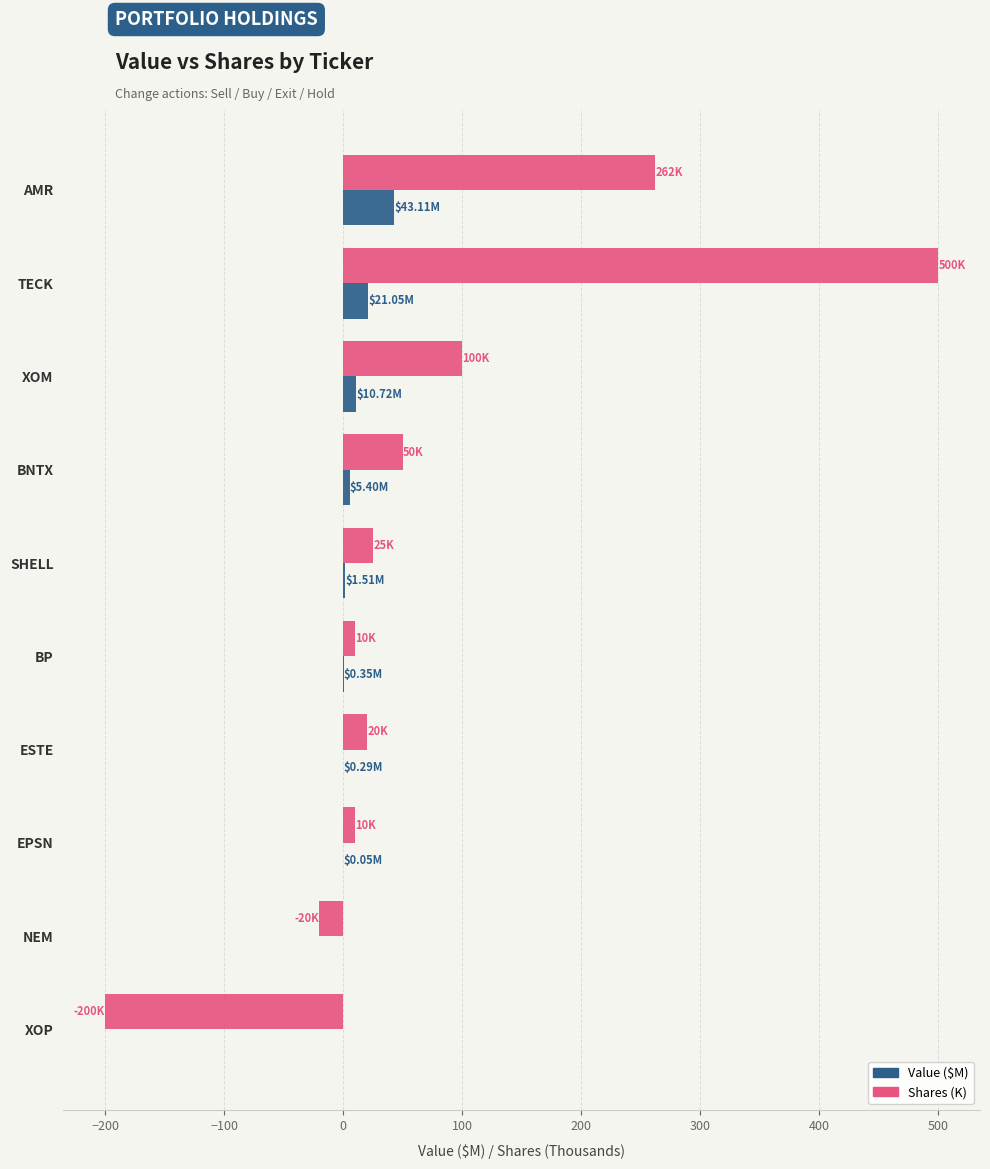

At which category does the chart reach its peak across all series?

TECK